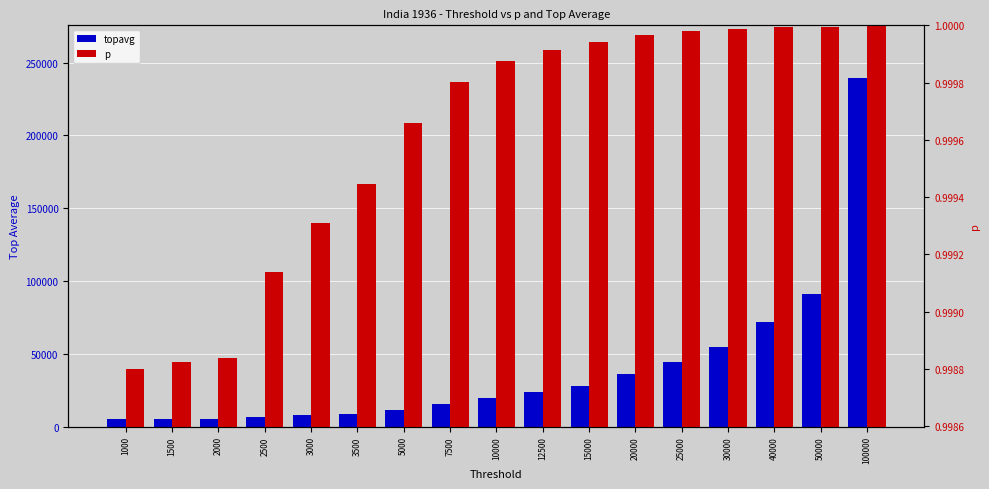

What is the difference between the maximum and second lowest values in the topavg series?

234215.1